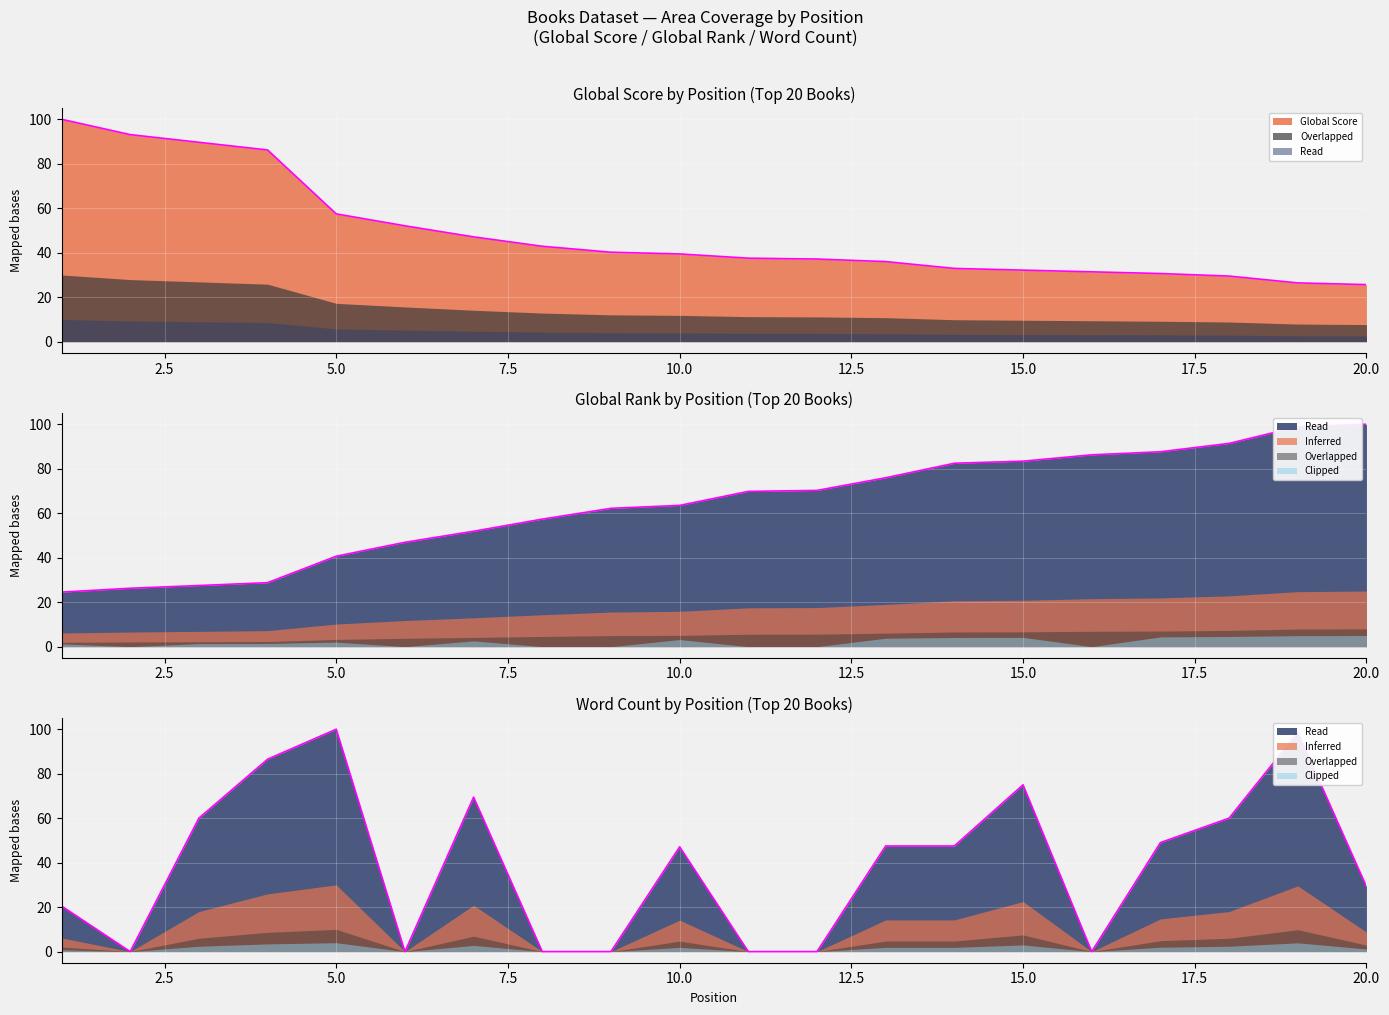

How many intersections are there between Global Score and Global Rank?

1